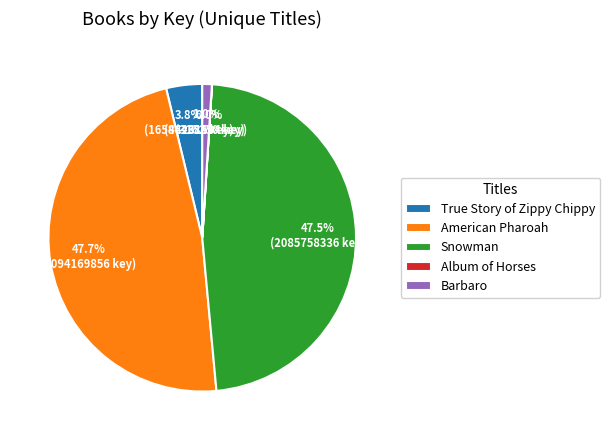

Combined, do True Story of Zippy Chippy and American Pharoah account for over 50%?

Yes